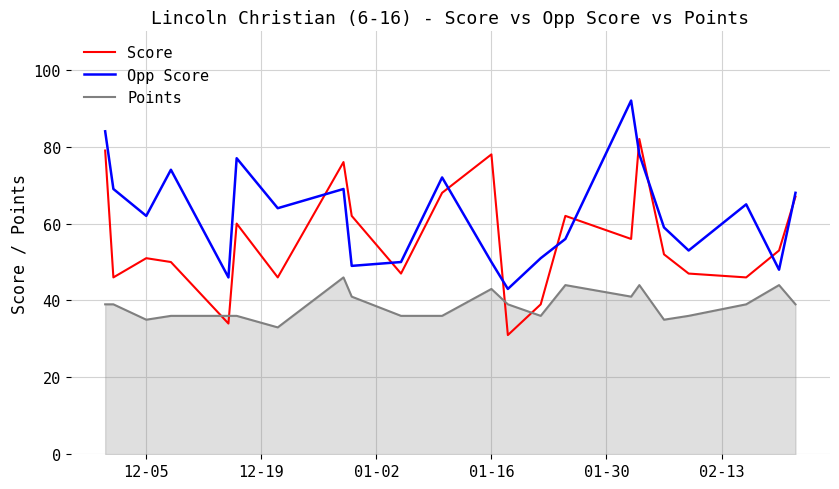

After their last crossing, which series has the higher values: Score or Points?

Score